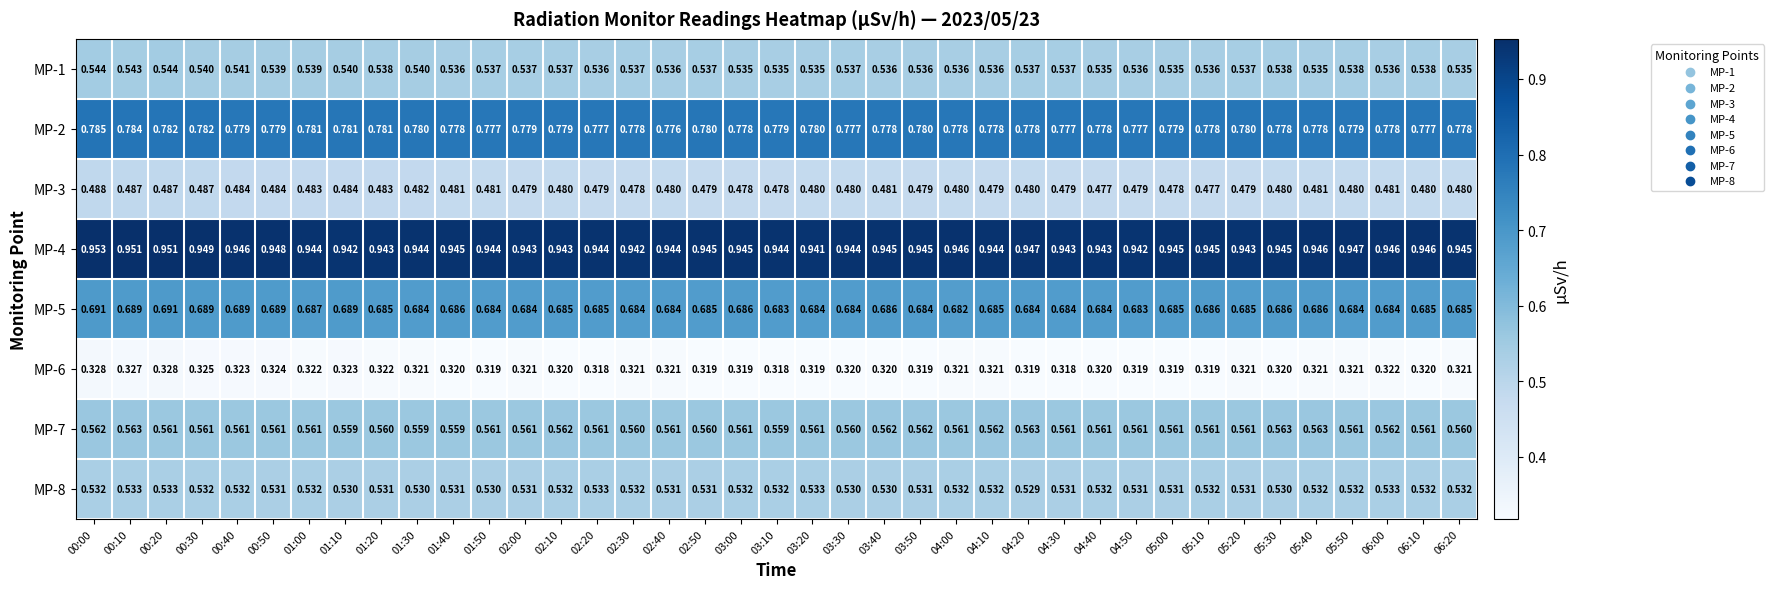

Which series has the largest total across all categories?

MP-4